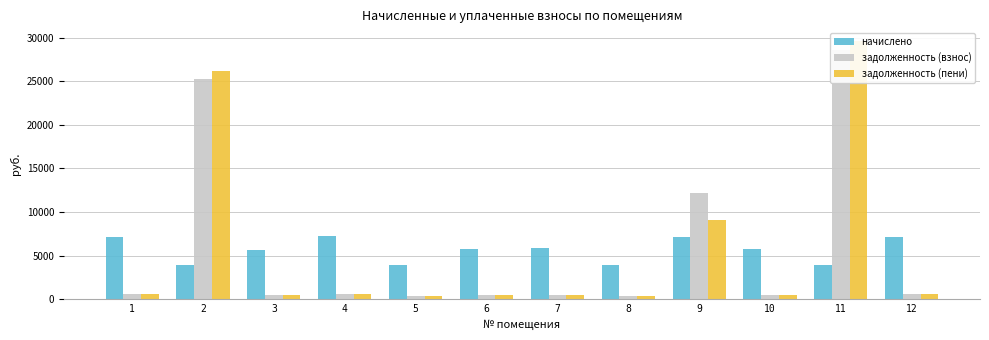

Is the value of начислено at 10 greater than the value of задолженность (взнос) at 12?

Yes